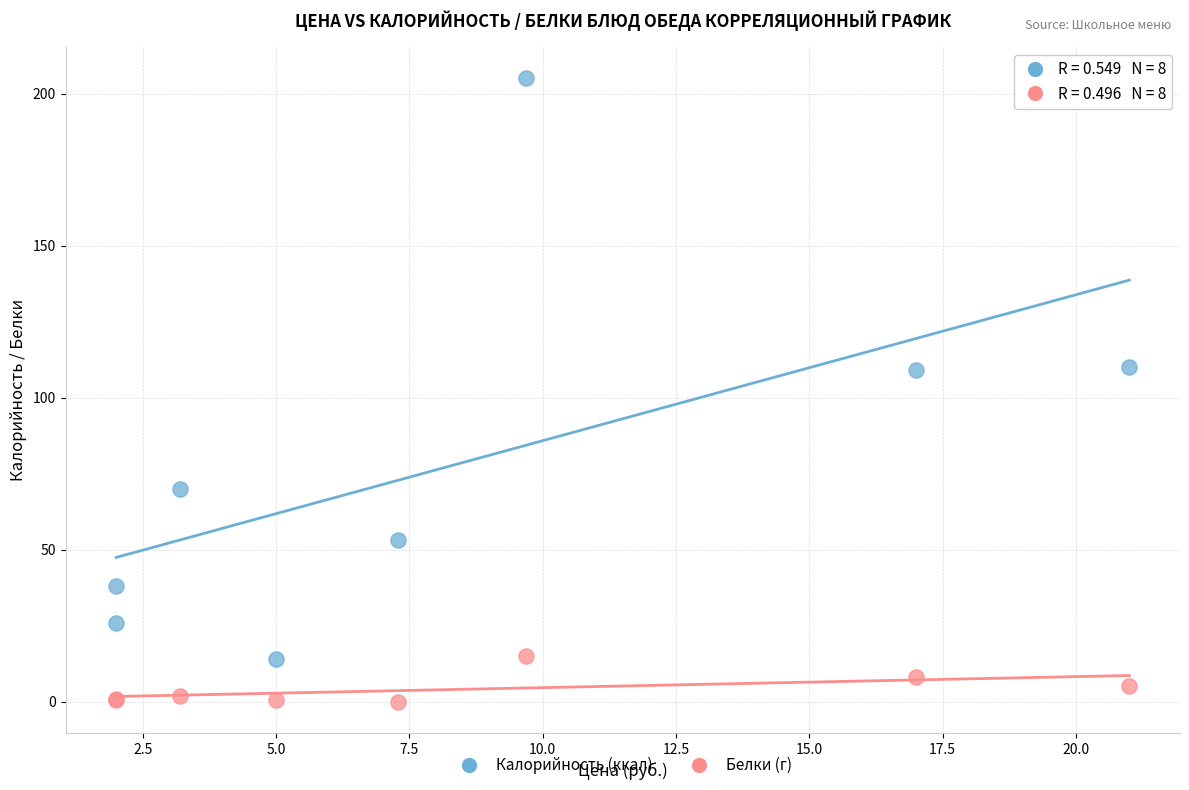

Which series contains the lowest Y value?

Белки (г)